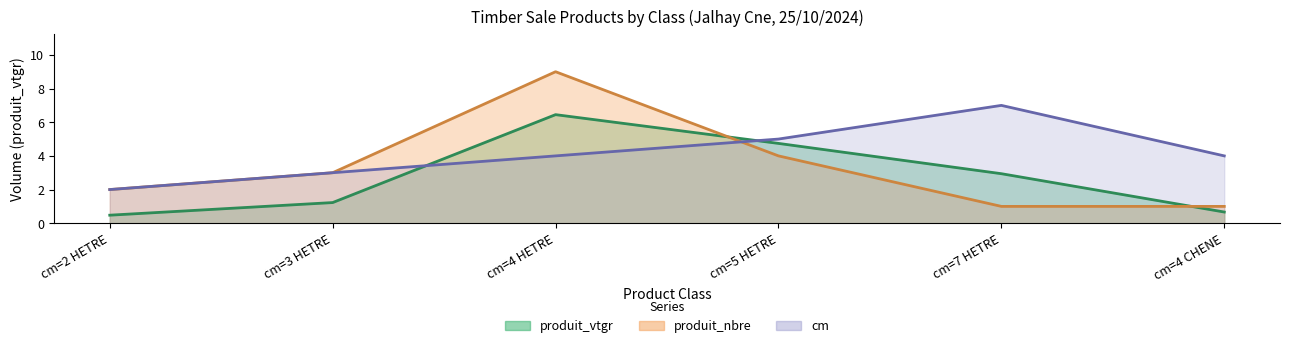

Where does the cm series first go above 4?

cm=5 HETRE